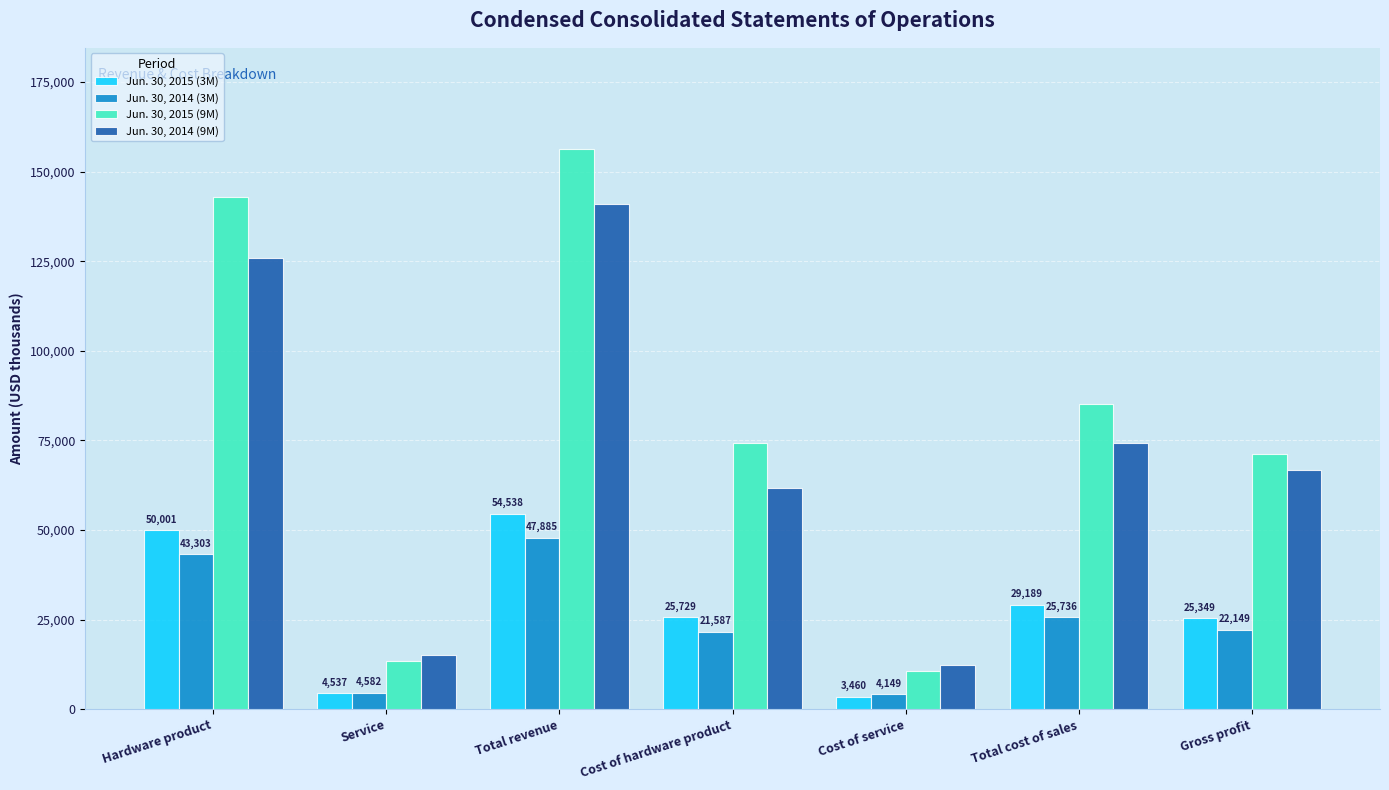

Where is Jun. 30, 2015 (3M) nearest to the value 28999?

Total cost of sales